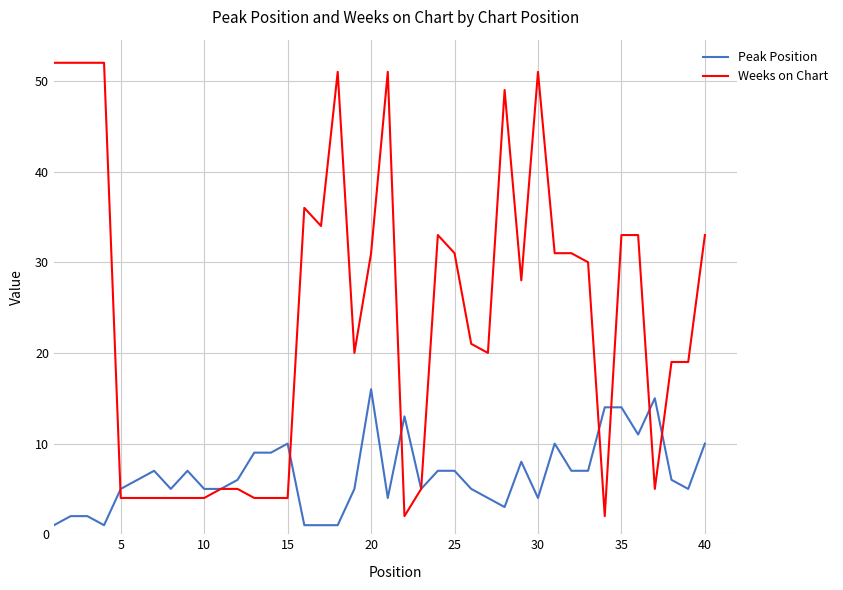

Which series has the largest total across all categories?

Weeks on Chart